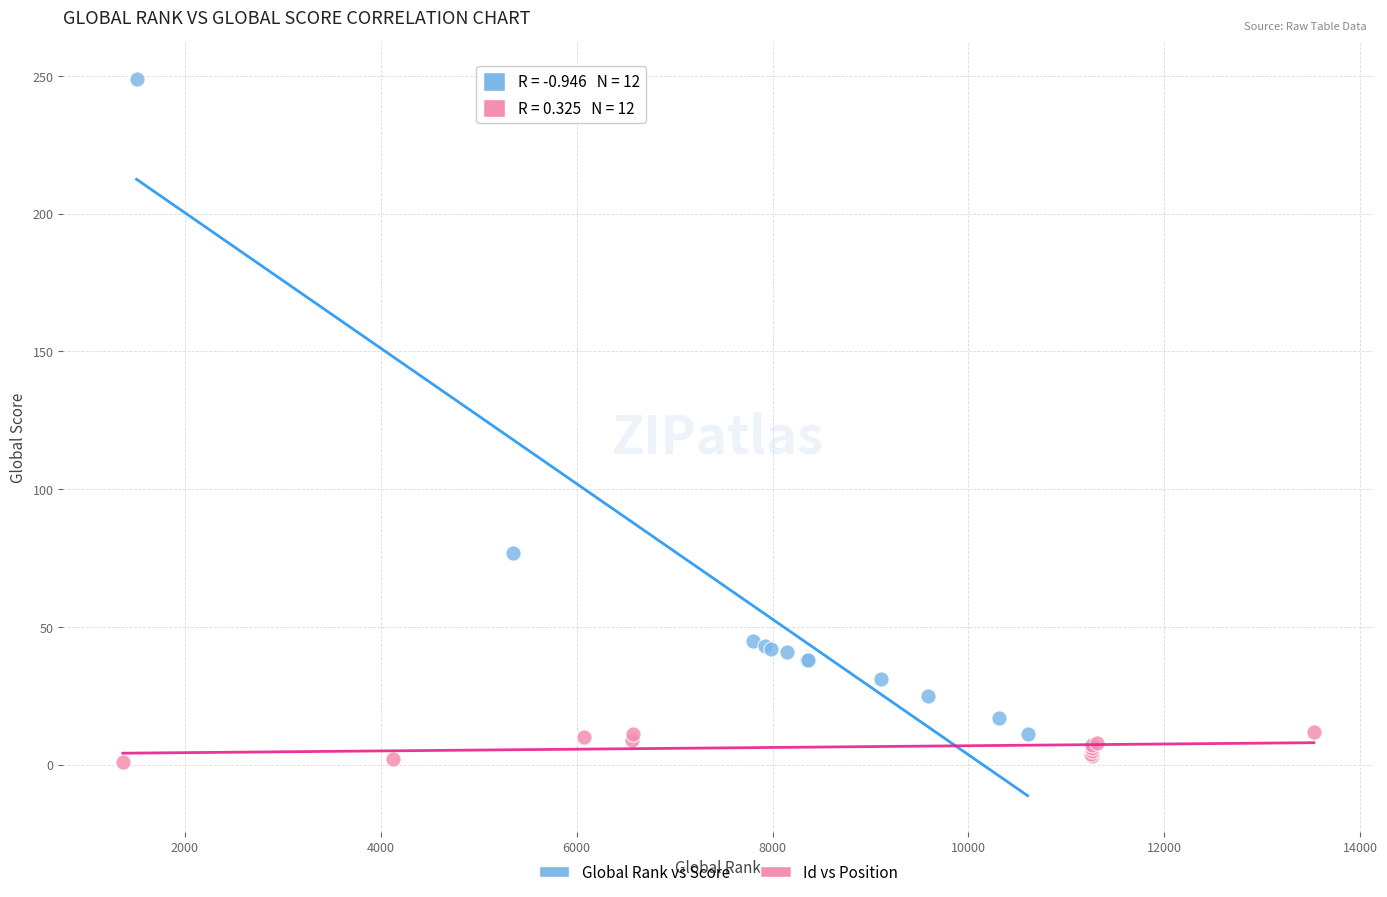

Which series has the widest spread of Y values?

Global Rank vs Score